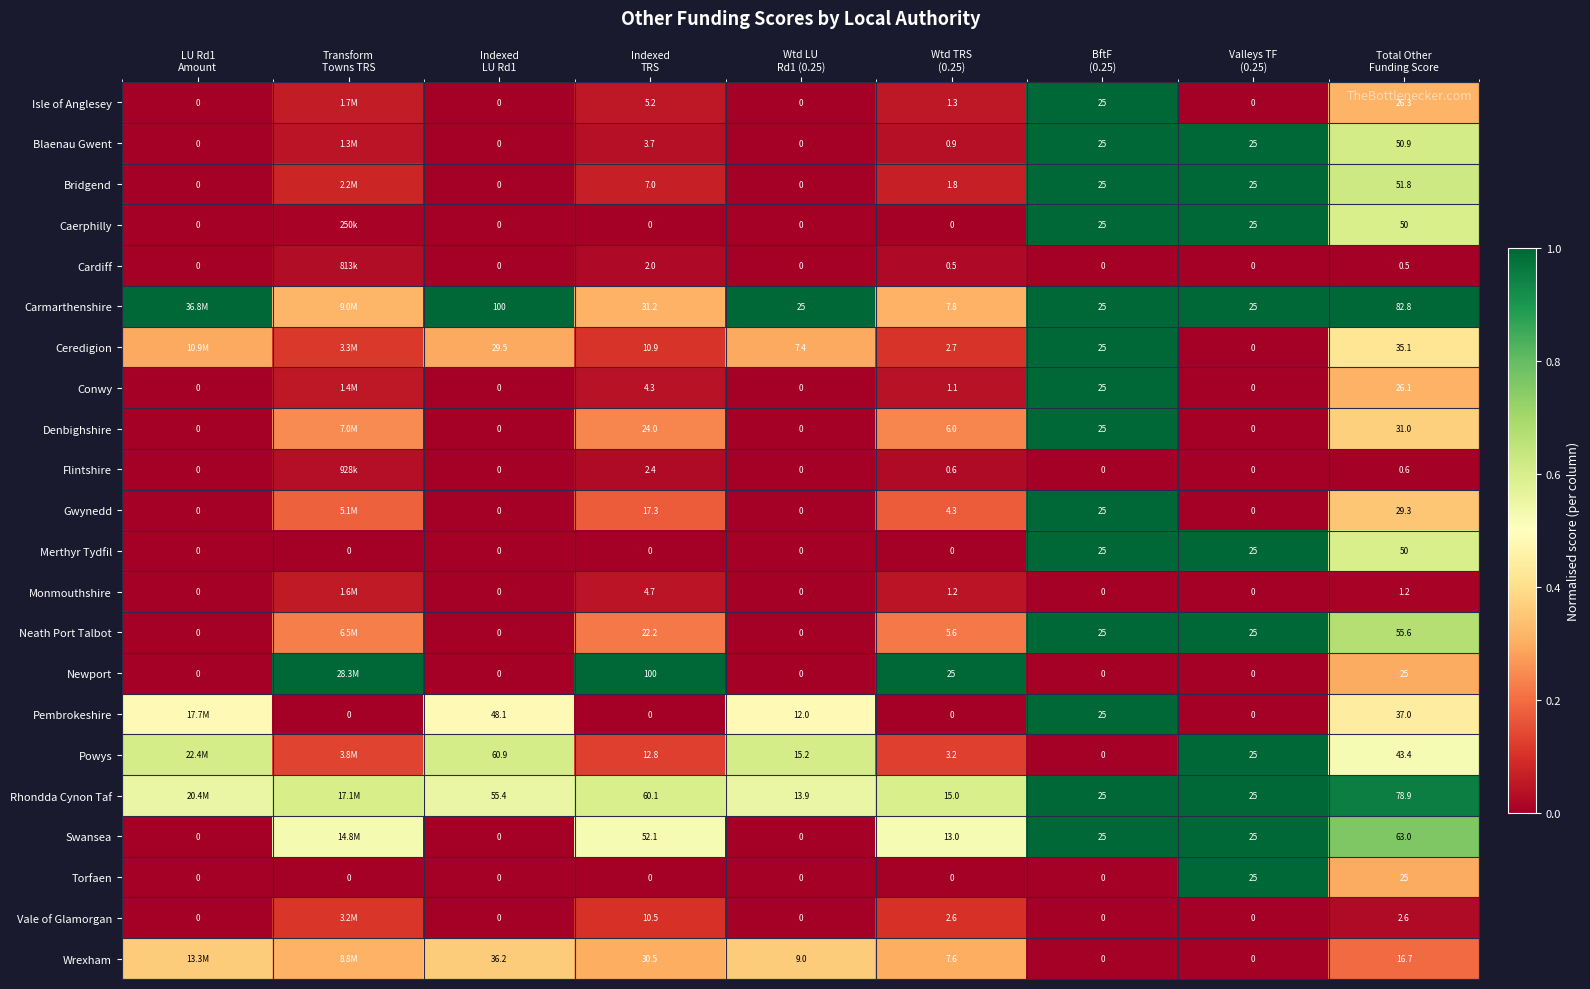

Is it true that Torfaen equals 0.6 at Indexed TRS?

False